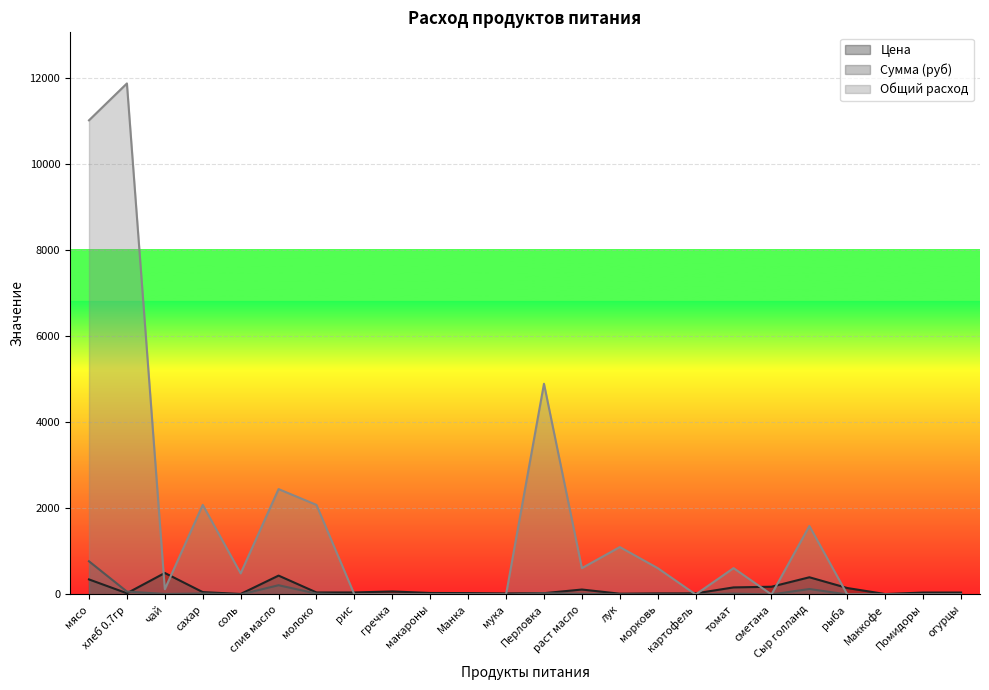

What is the value of the Сумма (руб) point at the 6th from the left?

215.1